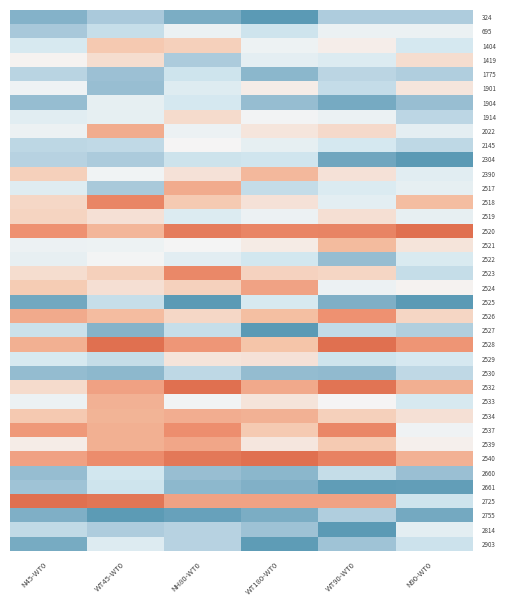

List the series in order of their peak value, lowest first.

2540, 2520, 2528, 2526, 2532, 2534, 2539, 2537, 2521, 2524, 2022, 2518, 2390, 2519, 2533, 1404, 2725, 2529, 2523, 2145, 1914, 1419, 2517, 695, 1901, 2522, 2530, 1775, 2660, 1904, 2661, 2903, 2755, 2304, 324, 2527, 2525, 2814